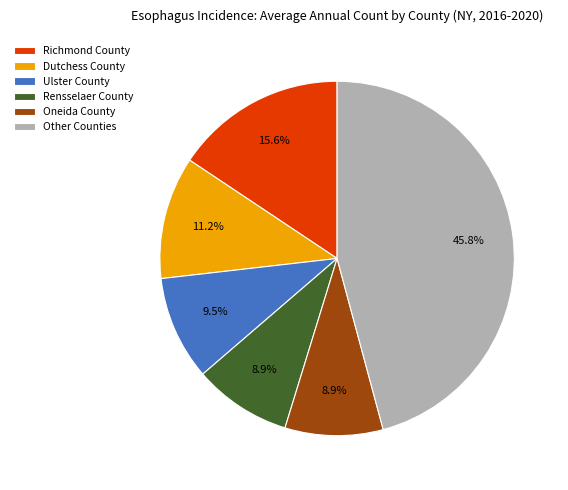

Is there a majority slice in this chart?

No